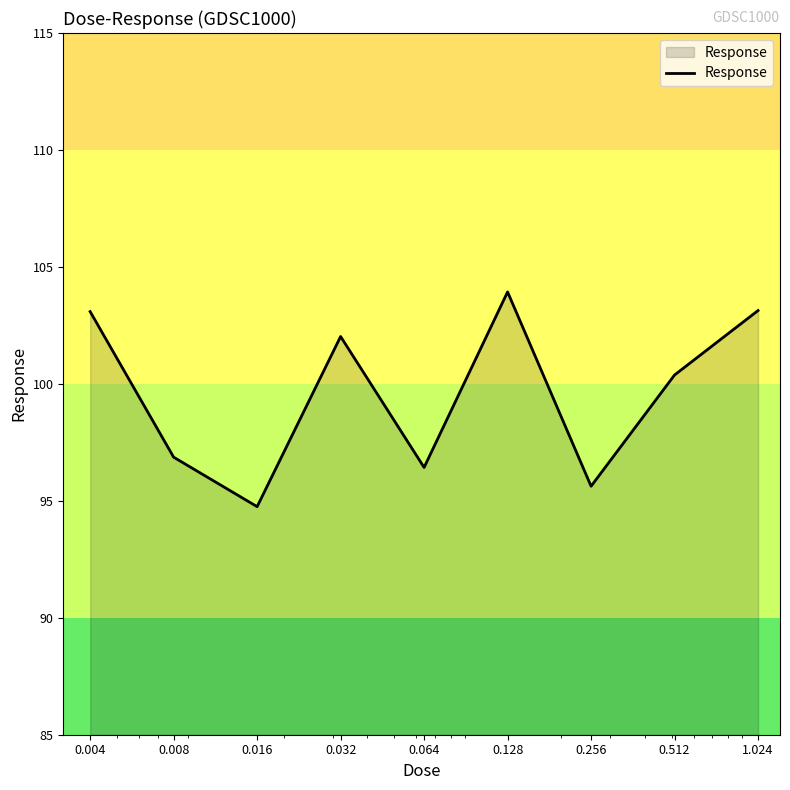

What is the difference between the maximum and minimum values?

9.2